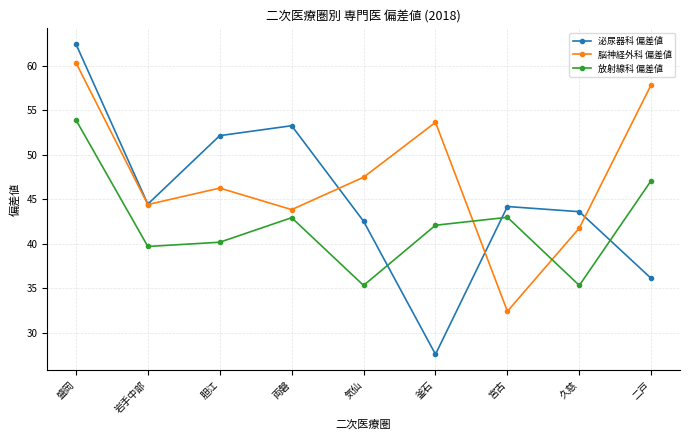

What are all the series names shown in the legend?

泌尿器科 偏差値, 脳神経外科 偏差値, 放射線科 偏差値